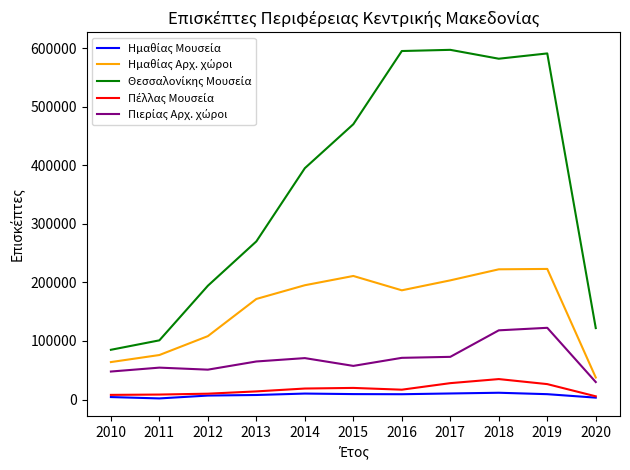

What is the total value across all series at 2011?

241903